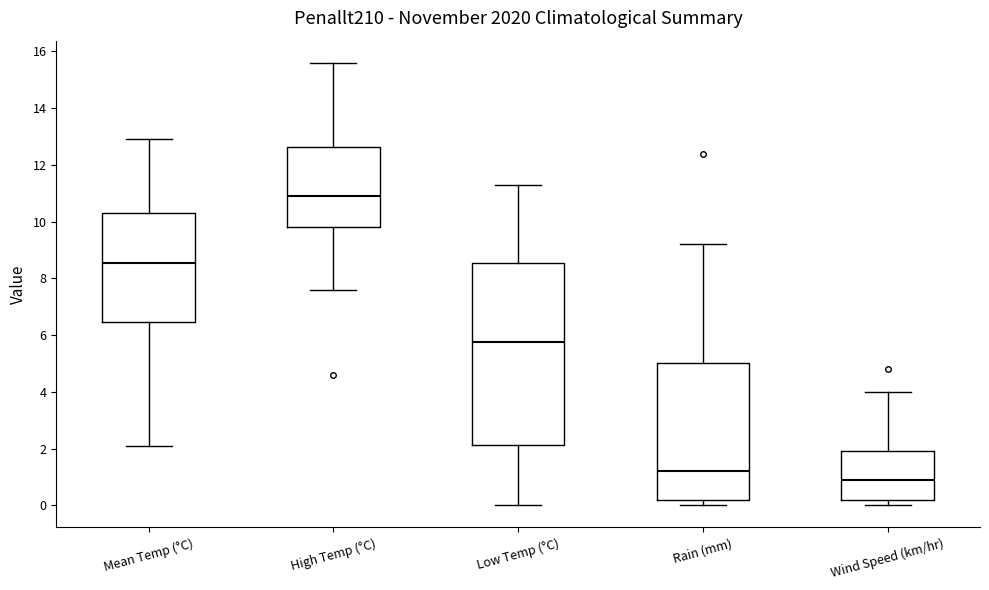

Reading left to right, transcribe this box plot: for each box, give where its median line is, the range the box spans, and where its two whiskers end, as read against the y-axis. The values are not printed on the chart, so give them approximately, as read against the axis.

Mean Temp (°C): median 8.6, box 6.4 to 10.4, whiskers 2.2 to 13.0
High Temp (°C): median 11.0, box 9.8 to 12.6, whiskers 7.6 to 15.6
Low Temp (°C): median 5.8, box 2.2 to 8.6, whiskers 0.0 to 11.4
Rain (mm): median 1.2, box 0.2 to 5.0, whiskers 0.0 to 9.2
Wind Speed (km/hr): median 1.0, box 0.2 to 2.0, whiskers 0.0 to 4.0